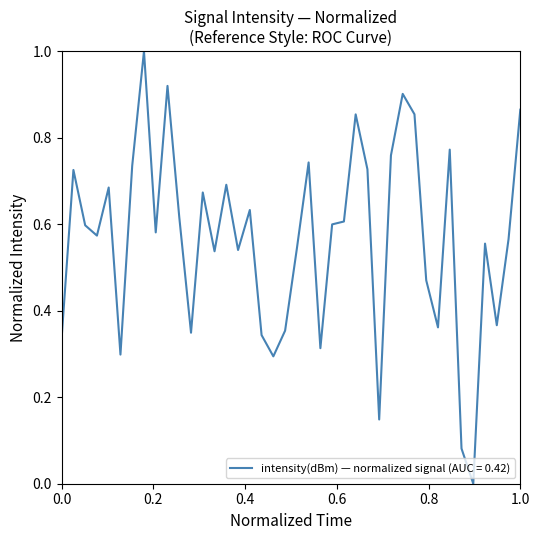

What is the difference between the maximum and minimum values?

1.0